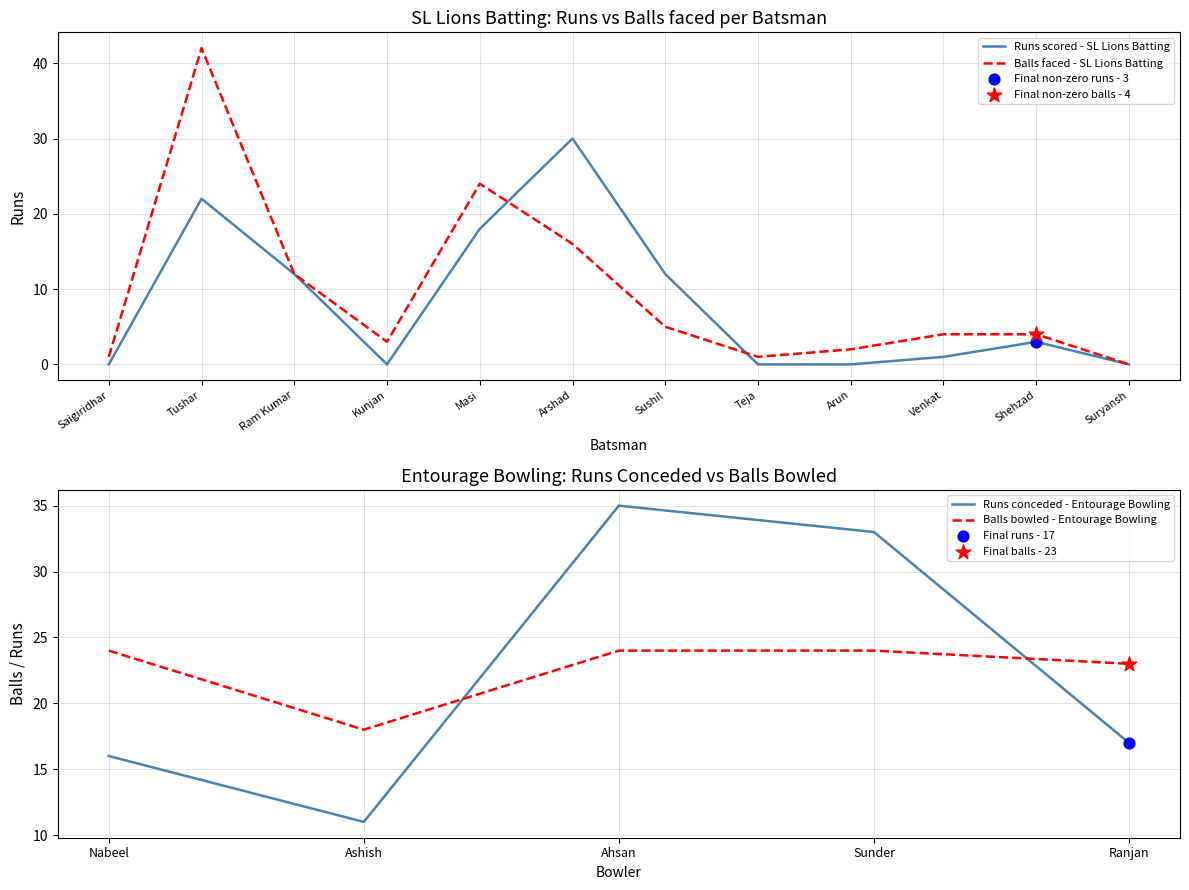

Which series contains the highest Y value?

SL Lions Batting Balls